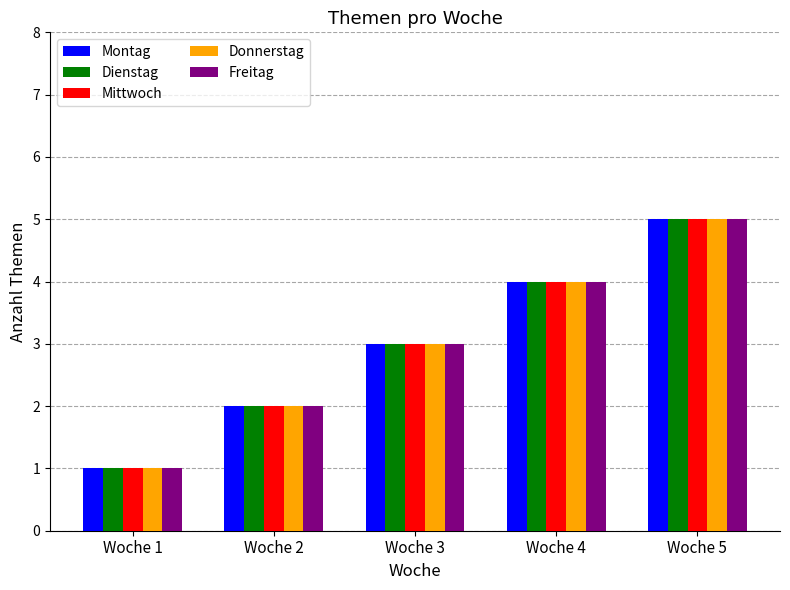

Is the value of Mittwoch at Woche 1 greater than the value of Freitag at Woche 4?

No